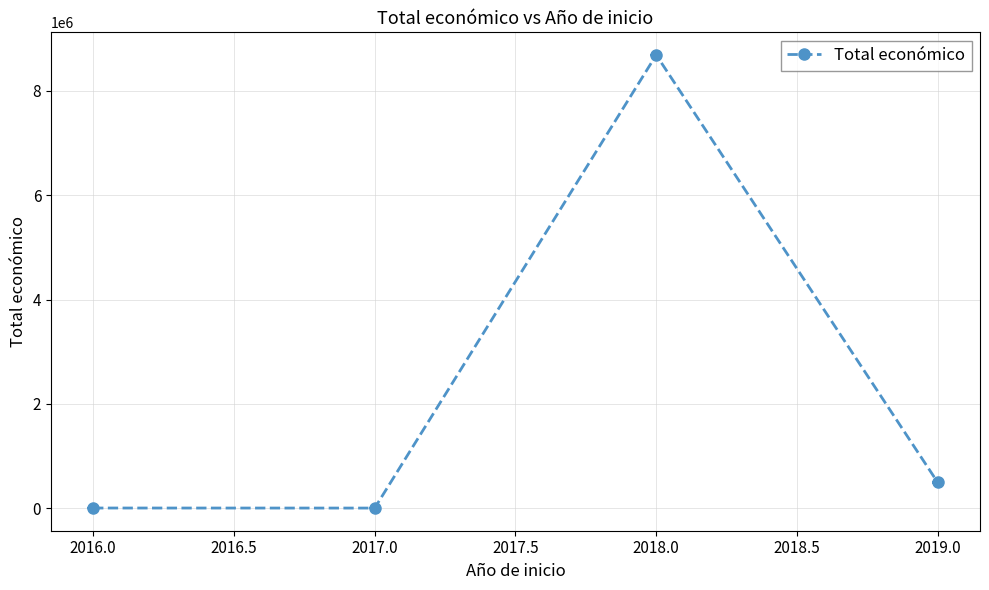

Where does the data first go above 495304?

2018.0